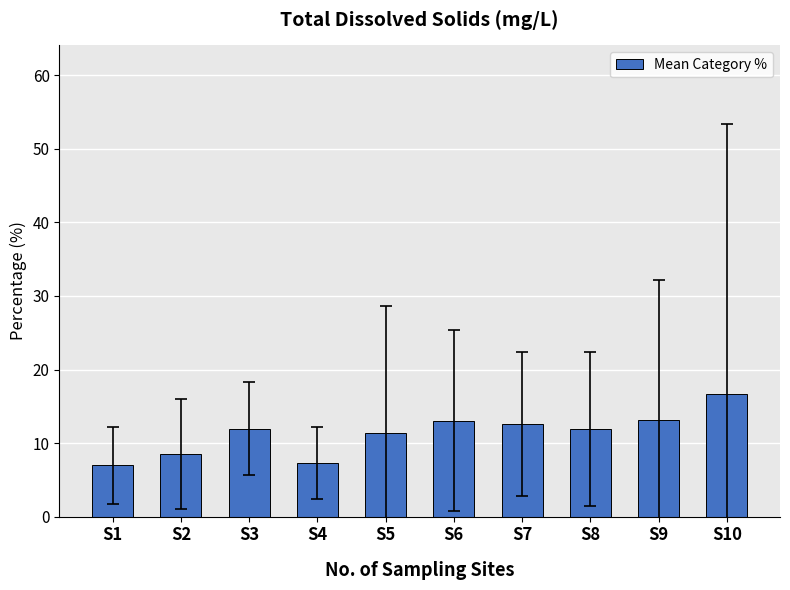

Count the number of categories in the chart.

10